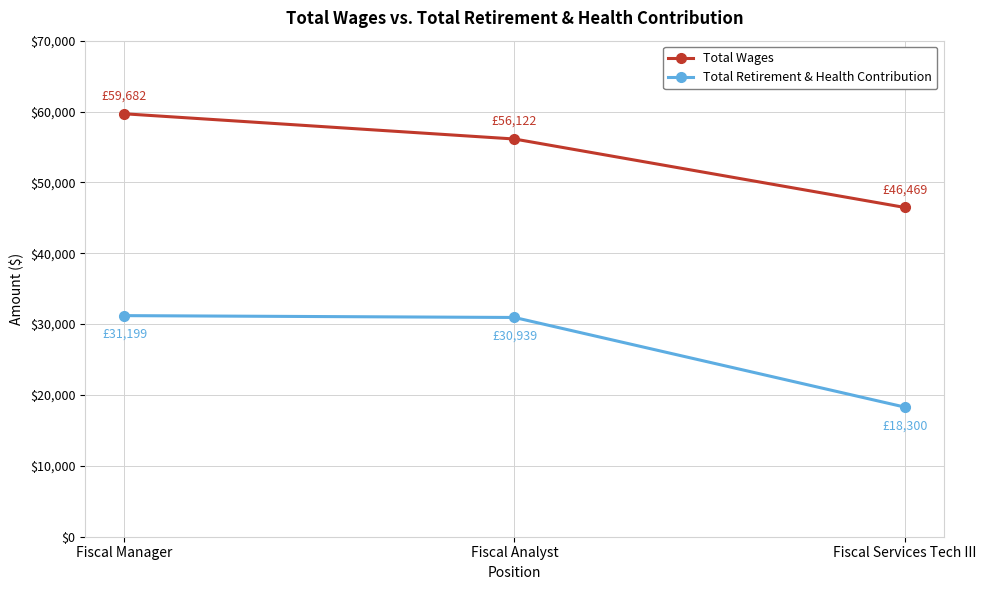

Which series has the largest range (max minus min)?

Total Wages